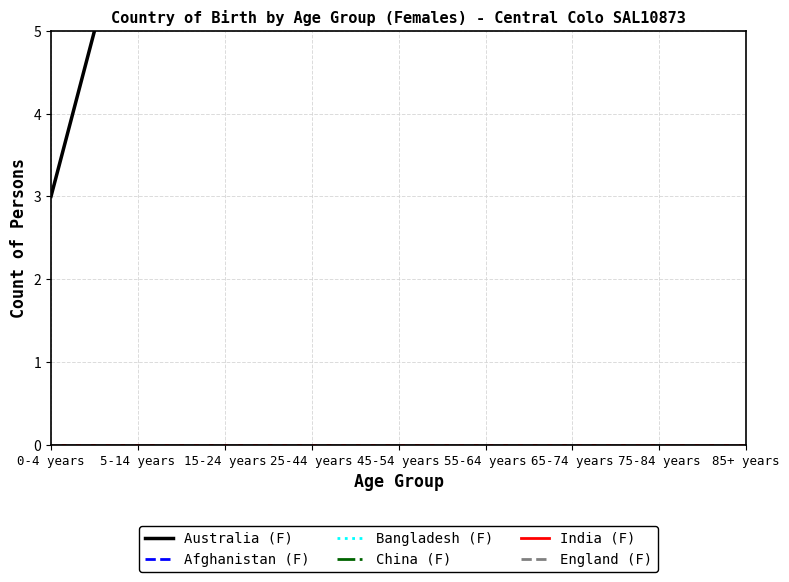

List the labels in order of Afghanistan (F) value, smallest first.

0-4 years, 5-14 years, 15-24 years, 25-44 years, 45-54 years, 55-64 years, 65-74 years, 75-84 years, 85+ years